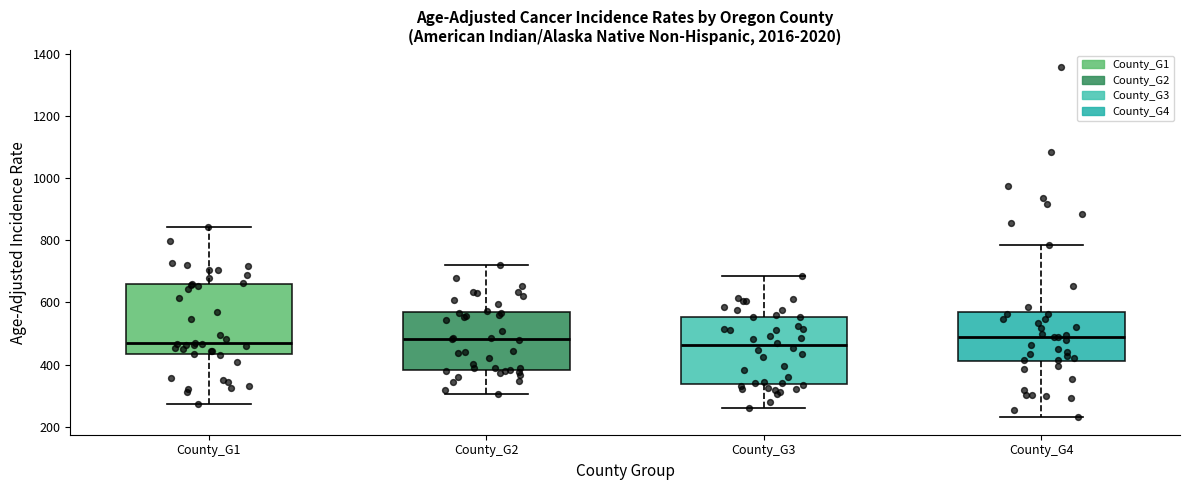

Where is the upper edge of the box for County_G3 on the y-axis? The values are not printed on the chart, so give them approximately, as read against the axis.

560